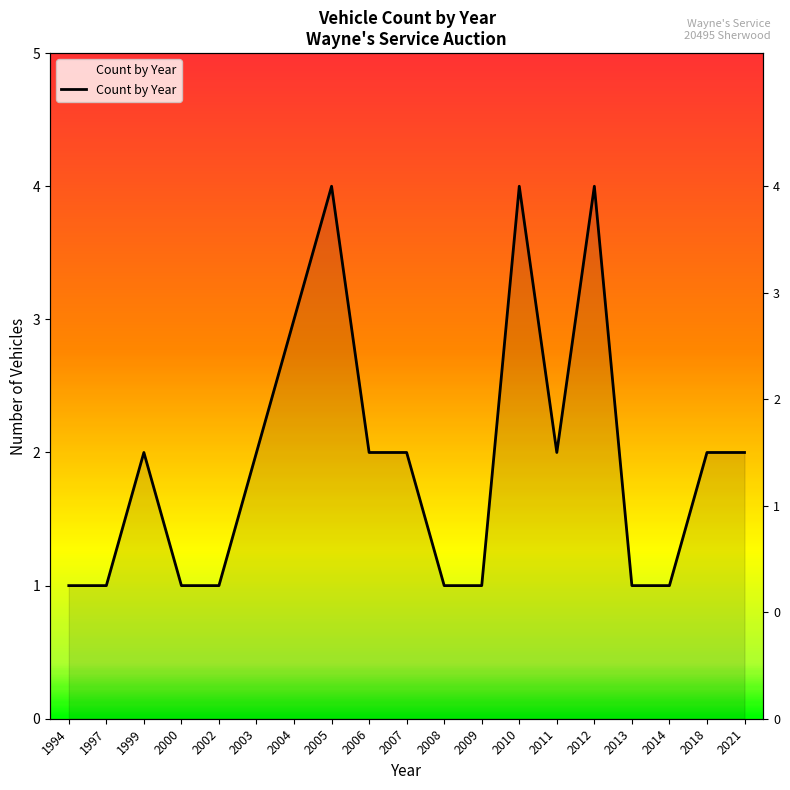

True or false: the data has more than 1 interior local peaks.

True